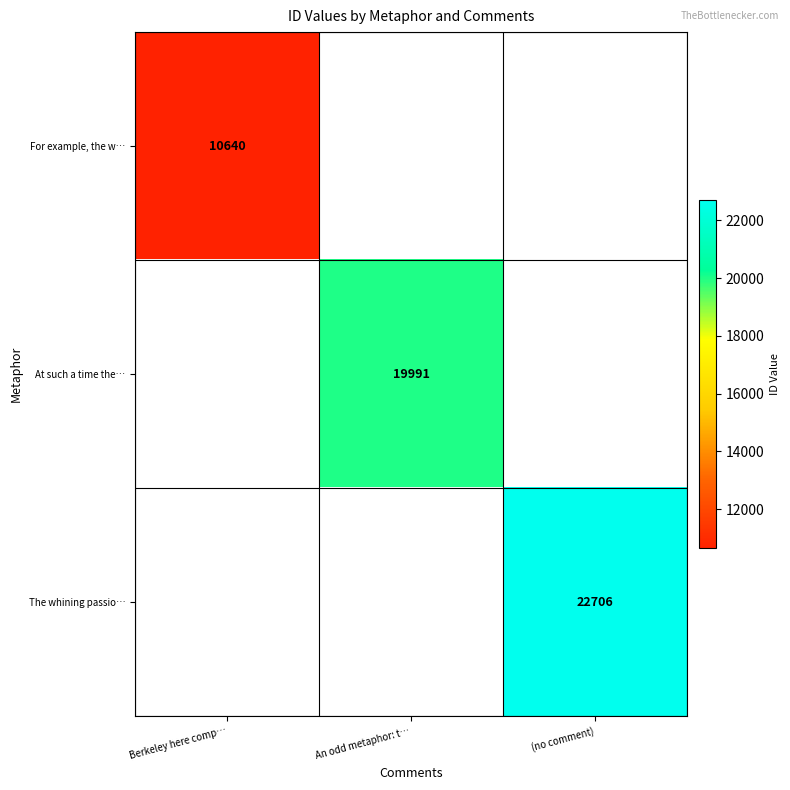

True or false: For example, the w… has a value of 19096 at Berkeley here comp….

False